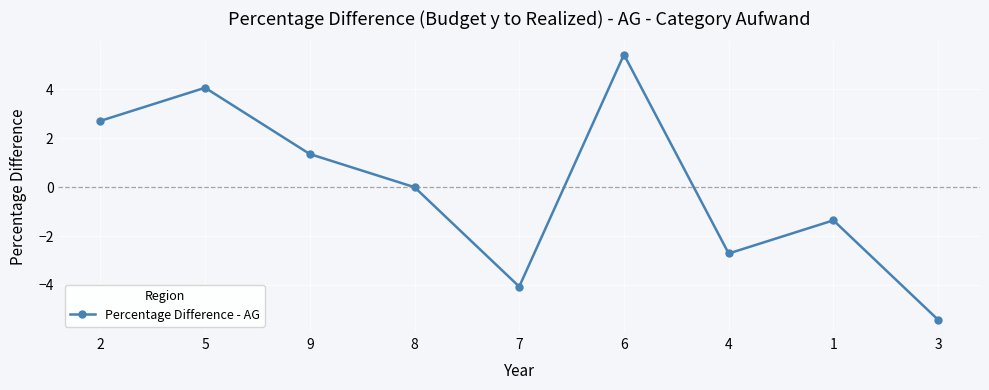

How many lines are shown in the chart?

1